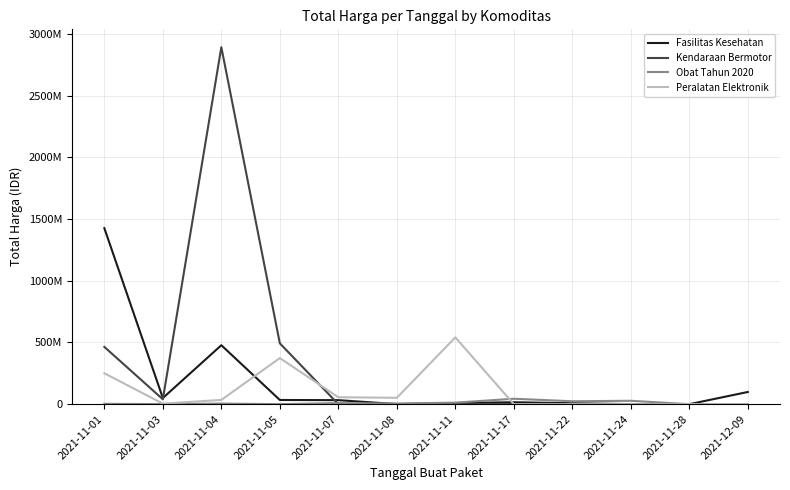

What is the spread (max minus min) of values at 2021-11-24?

27412000